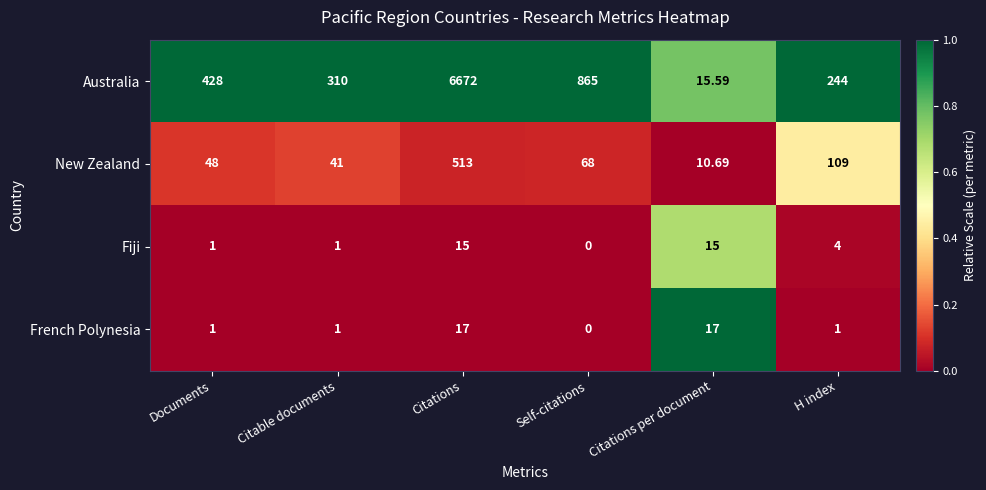

At which category is the sum across all series the highest?

Citations